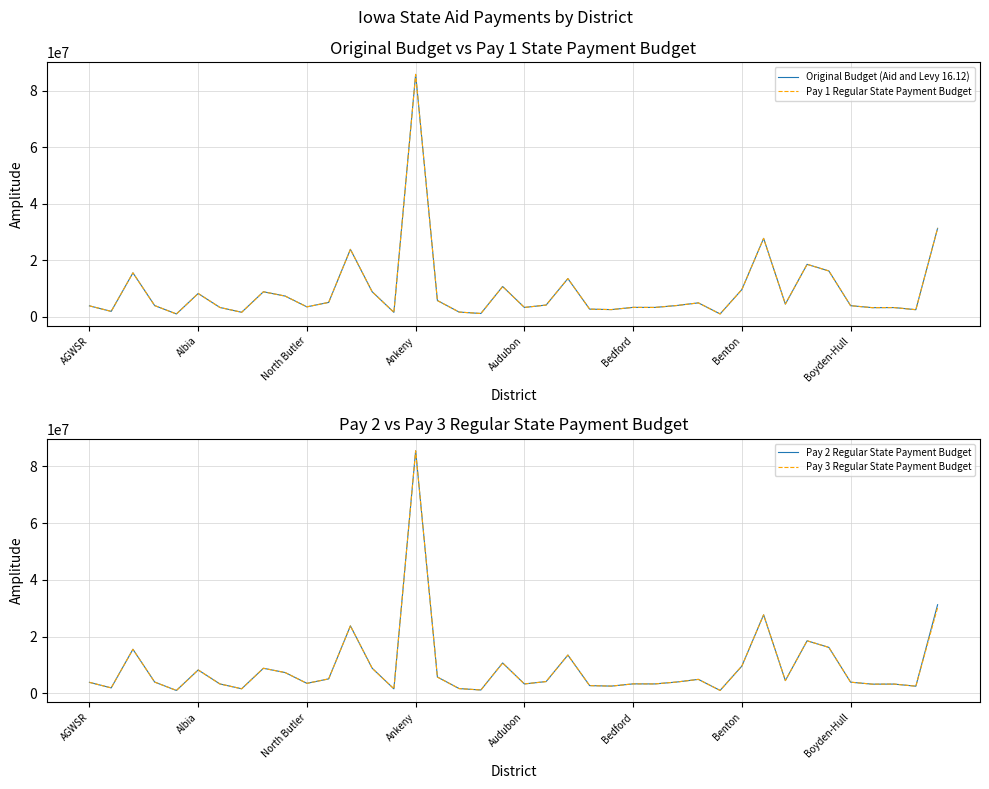

Is this an area chart (filled region under the line)?

No